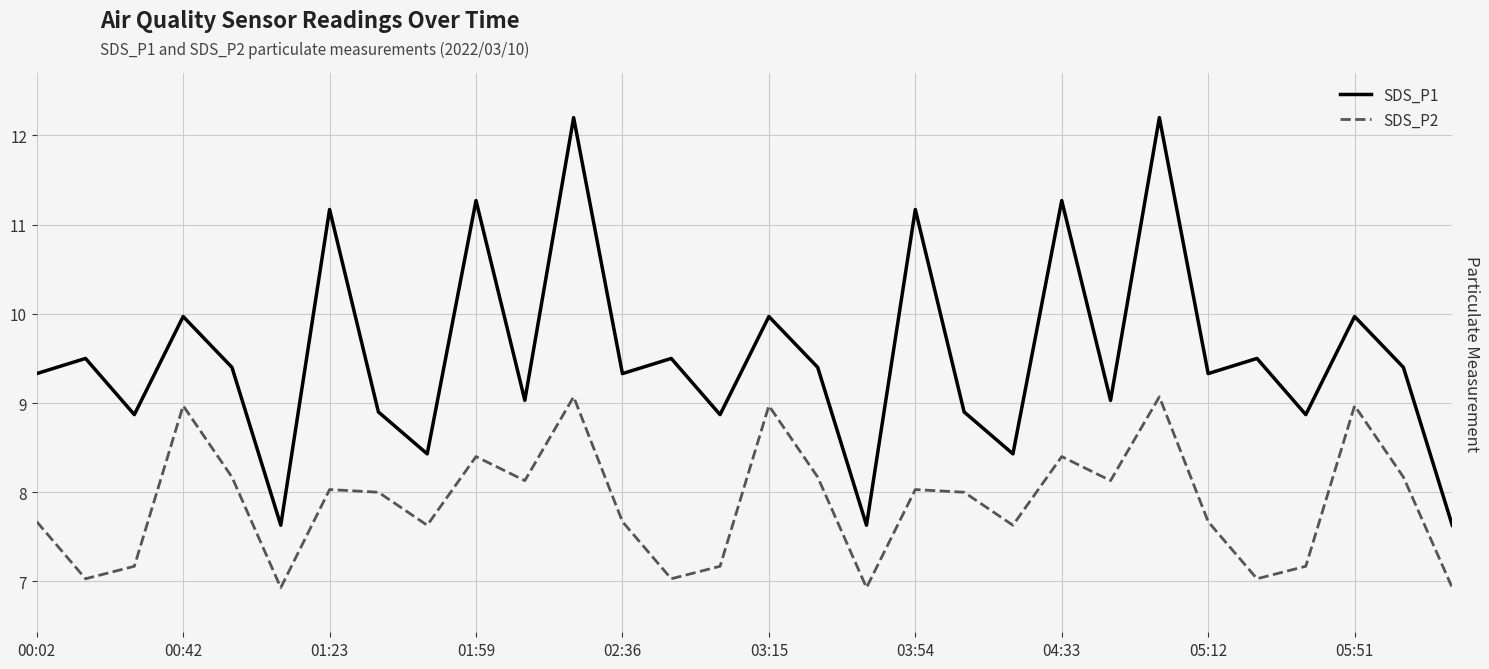

What is the value of the SDS_P1 point at the 7th from the left?

11.2